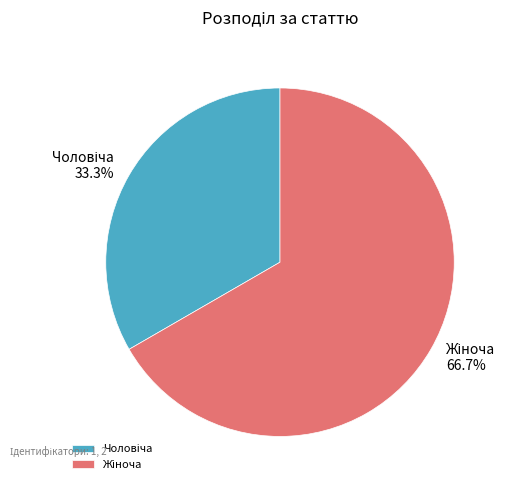

Is there a majority slice in this chart?

Yes